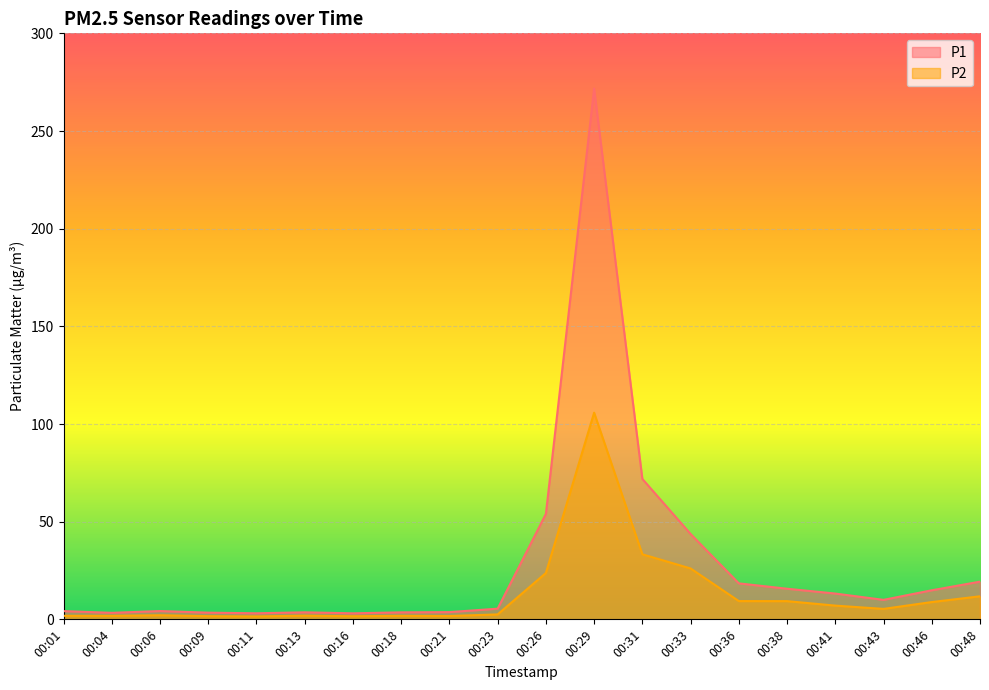

True or false: P1 has a value of 271.7 at 00:29.

True